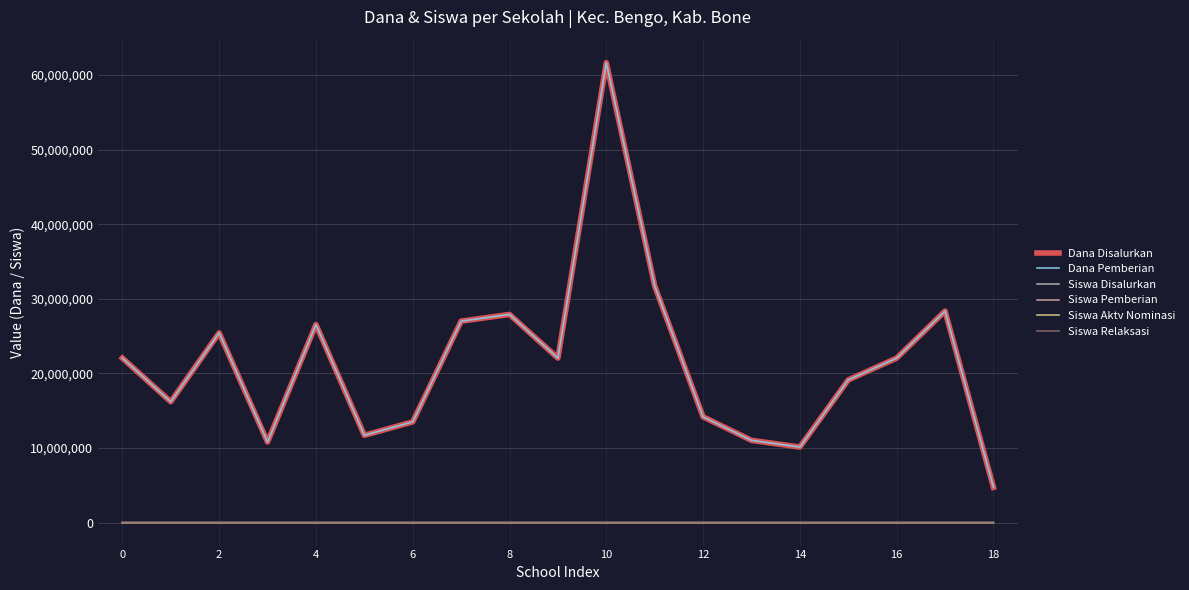

Does the chart display data point markers on the line(s)?

No